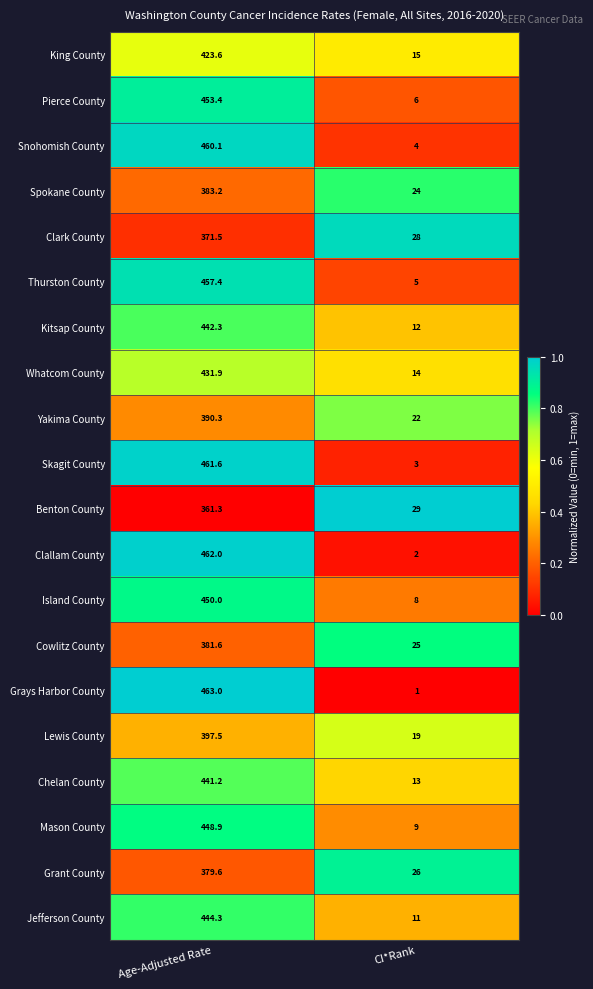

Rank the series by their maximum value, from highest to lowest.

Grays Harbor County, Clallam County, Skagit County, Snohomish County, Thurston County, Pierce County, Island County, Mason County, Jefferson County, Kitsap County, Chelan County, Whatcom County, King County, Lewis County, Yakima County, Spokane County, Cowlitz County, Grant County, Clark County, Benton County